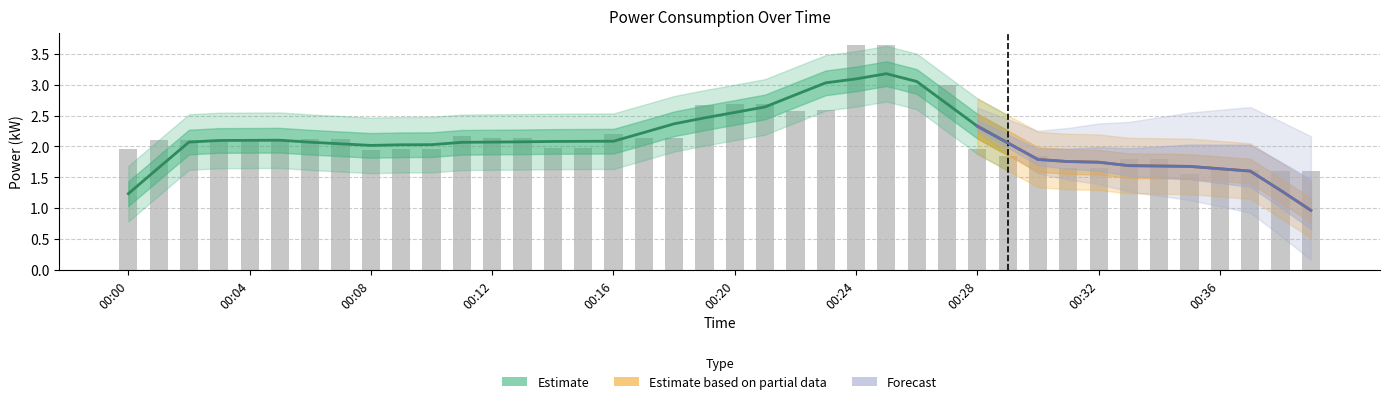

Reading left to right, extract all data points from this chart.

00:00=1.9	00:01=2.1	00:02=2.1	00:03=2.1	00:04=2.1	00:05=2.1	00:06=2.1	00:07=2.1	00:08=1.9	00:09=1.9	00:10=1.9	00:11=2.2	00:12=2.1	00:13=2.1	00:14=2.0	00:15=2.0	00:16=2.2	00:17=2.1	00:18=2.1	00:19=2.7	00:20=2.7	00:21=2.7	00:22=2.6	00:23=2.6	00:24=3.6	00:25=3.6	00:26=3.0	00:27=3.0	00:28=2.0	00:29=1.8	00:30=1.8	00:31=1.6	00:32=1.6	00:33=1.8	00:34=1.8	00:35=1.6	00:36=1.6	00:37=1.6	00:38=1.6	00:39=1.6